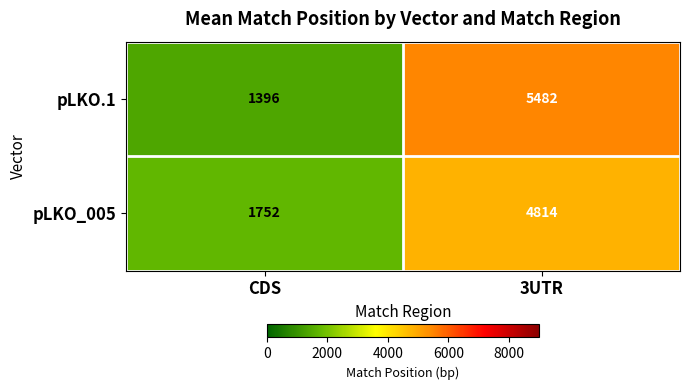

Between CDS and 3UTR, which series saw the biggest shift?

pLKO.1